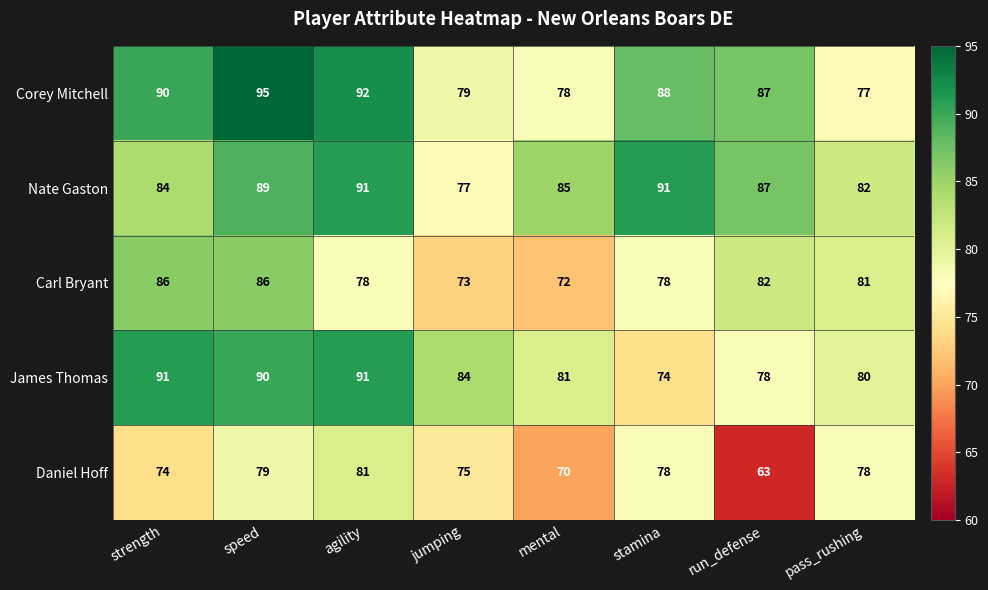

The value of Carl Bryant at jumping is 73. True or false?

True